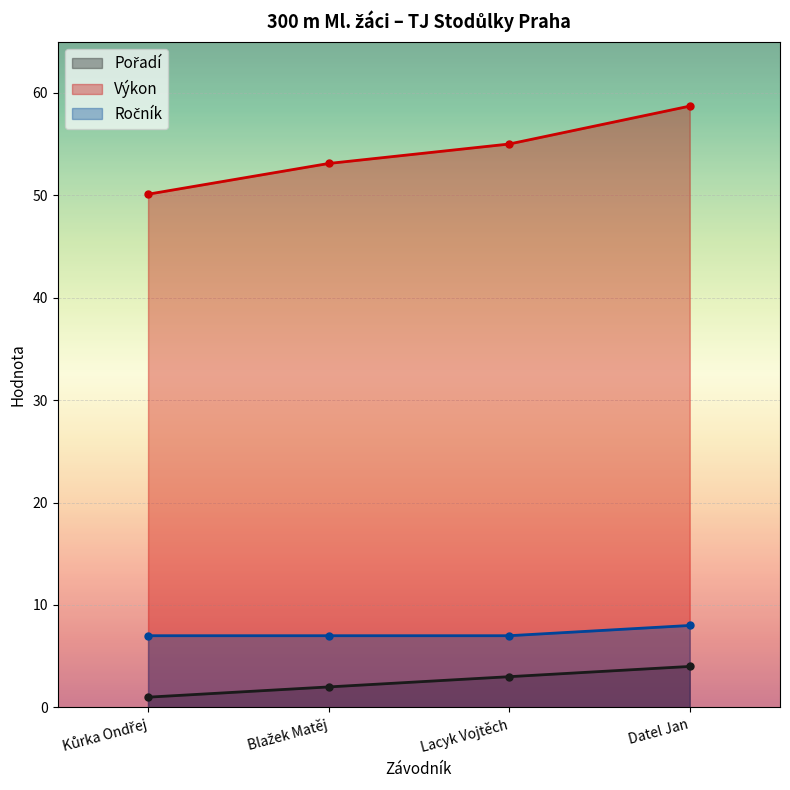

The Pořadí series shows 1.0 at Kůrka Ondřej. True or false?

True